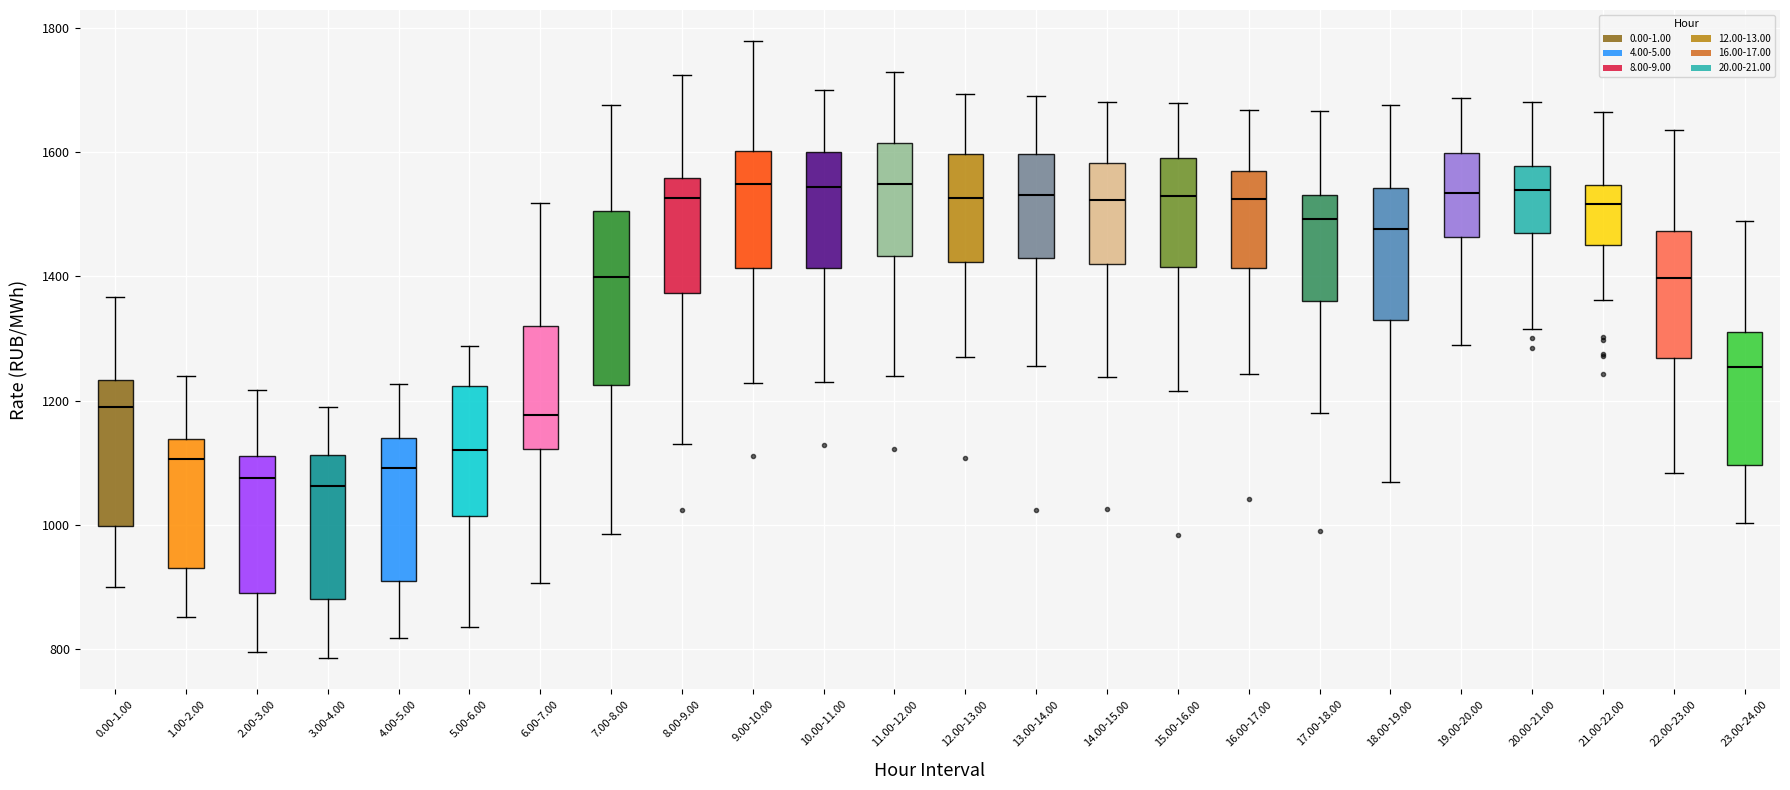

Reading left to right, transcribe this box plot: for each box, give where its median line is, the range the box spans, and where its two whiskers end, as read against the y-axis. The values are not printed on the chart, so give them approximately, as read against the axis.

0.00-1.00: median 1180, box 1000 to 1240, whiskers 900 to 1360
1.00-2.00: median 1100, box 940 to 1140, whiskers 860 to 1240
2.00-3.00: median 1080, box 900 to 1120, whiskers 800 to 1220
3.00-4.00: median 1060, box 880 to 1120, whiskers 780 to 1180
4.00-5.00: median 1100, box 920 to 1140, whiskers 820 to 1220
5.00-6.00: median 1120, box 1020 to 1220, whiskers 840 to 1280
6.00-7.00: median 1180, box 1120 to 1320, whiskers 900 to 1520
7.00-8.00: median 1400, box 1220 to 1500, whiskers 980 to 1680
8.00-9.00: median 1520, box 1380 to 1560, whiskers 1140 to 1720
9.00-10.00: median 1540, box 1420 to 1600, whiskers 1220 to 1780
10.00-11.00: median 1540, box 1420 to 1600, whiskers 1240 to 1700
11.00-12.00: median 1540, box 1440 to 1620, whiskers 1240 to 1720
12.00-13.00: median 1520, box 1420 to 1600, whiskers 1280 to 1700
13.00-14.00: median 1540, box 1420 to 1600, whiskers 1260 to 1680
14.00-15.00: median 1520, box 1420 to 1580, whiskers 1240 to 1680
15.00-16.00: median 1520, box 1420 to 1600, whiskers 1220 to 1680
16.00-17.00: median 1520, box 1420 to 1560, whiskers 1240 to 1660
17.00-18.00: median 1500, box 1360 to 1540, whiskers 1180 to 1660
18.00-19.00: median 1480, box 1320 to 1540, whiskers 1060 to 1680
19.00-20.00: median 1540, box 1460 to 1600, whiskers 1300 to 1680
20.00-21.00: median 1540, box 1460 to 1580, whiskers 1320 to 1680
21.00-22.00: median 1520, box 1460 to 1540, whiskers 1360 to 1660
22.00-23.00: median 1400, box 1260 to 1480, whiskers 1080 to 1640
23.00-24.00: median 1260, box 1100 to 1300, whiskers 1000 to 1480